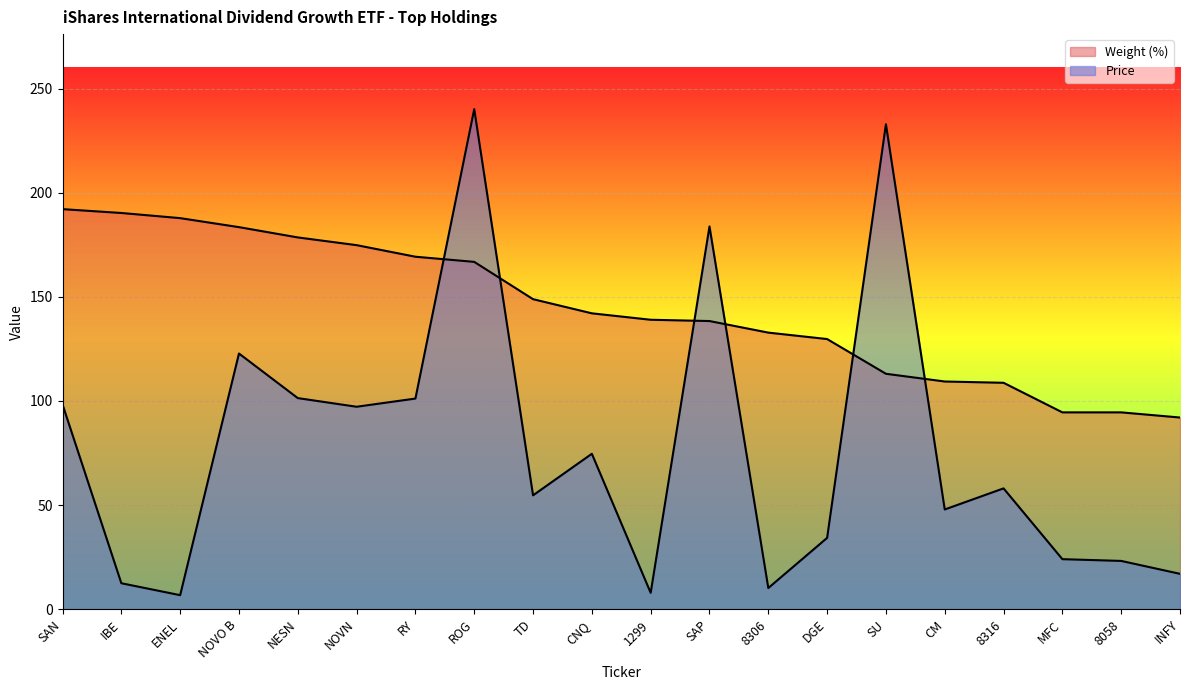

Reading right to left, list all the values displayed in this chart.

Weight (%): 92.1	94.5	94.5	108.7	109.4	113.1	129.7	132.8	138.4	139.0	142.1	148.9	166.8	169.3	174.8	178.6	183.5	187.8	190.3	192.1
Price: 17.0	23.2	24.0	58.0	47.9	232.9	34.2	10.2	183.8	7.8	74.6	54.7	240.2	101.2	97.2	101.4	122.8	6.7	12.5	98.3